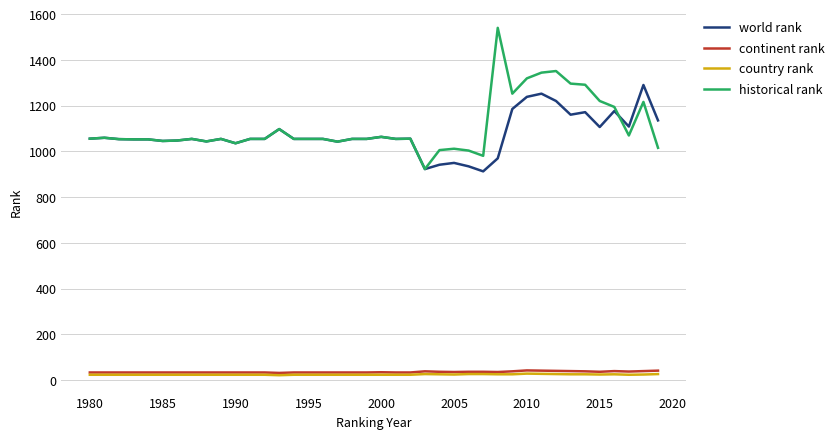

True or false: world rank has more than 2 interior local peaks.

True